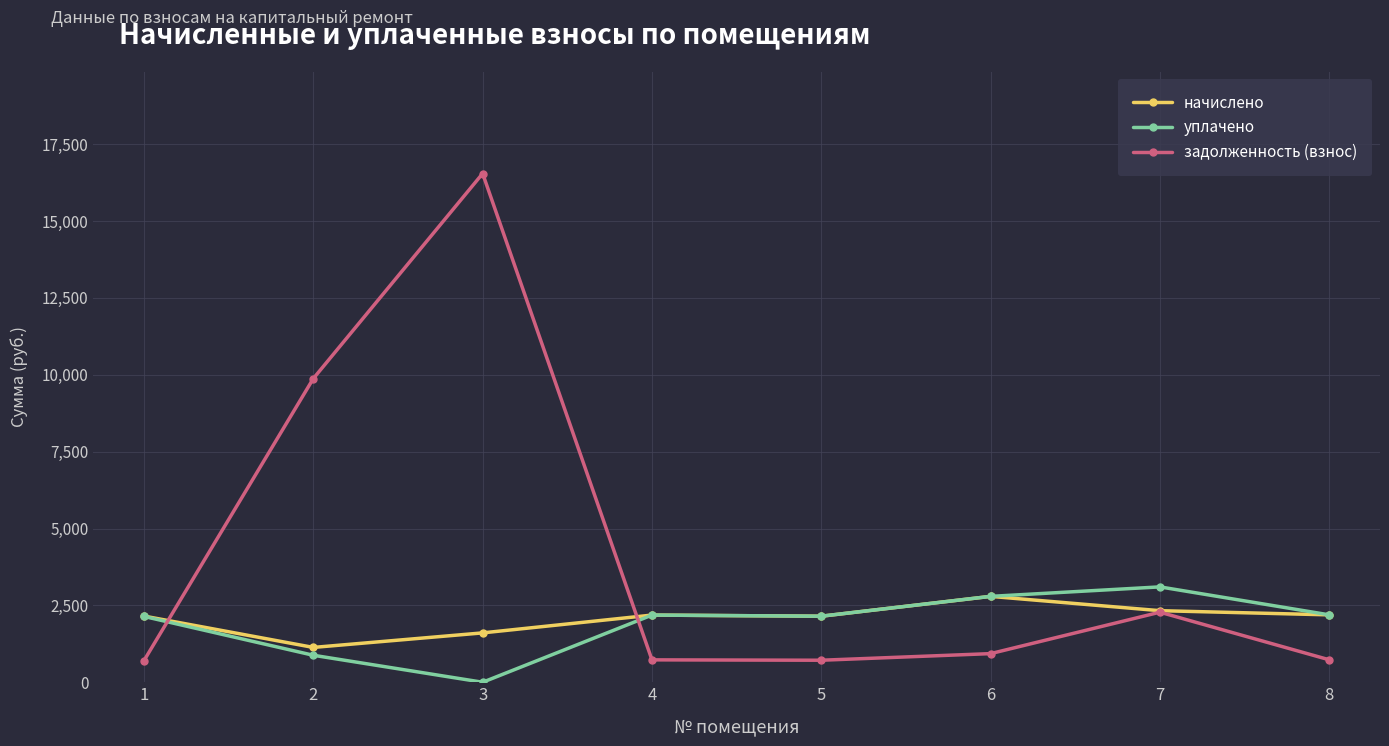

How many categories are shown in the chart?

8